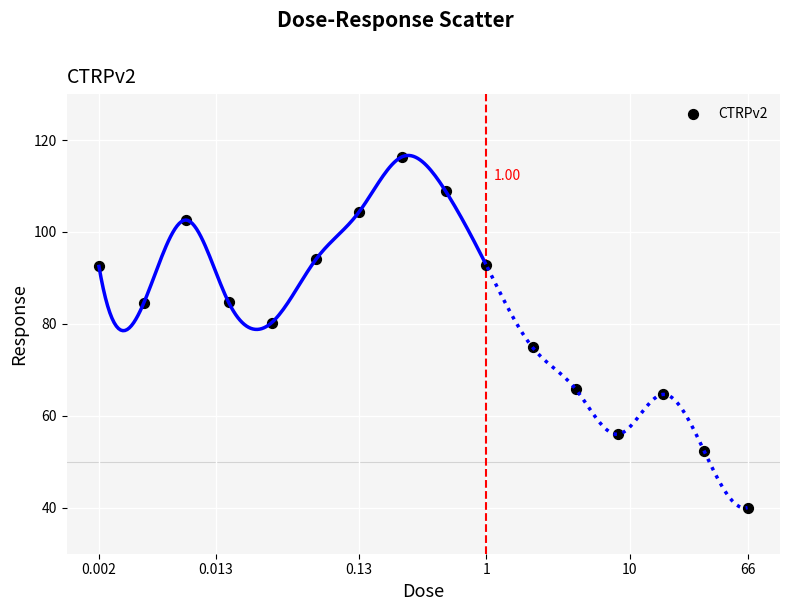

What is the range of X values (max minus min)?

4.5